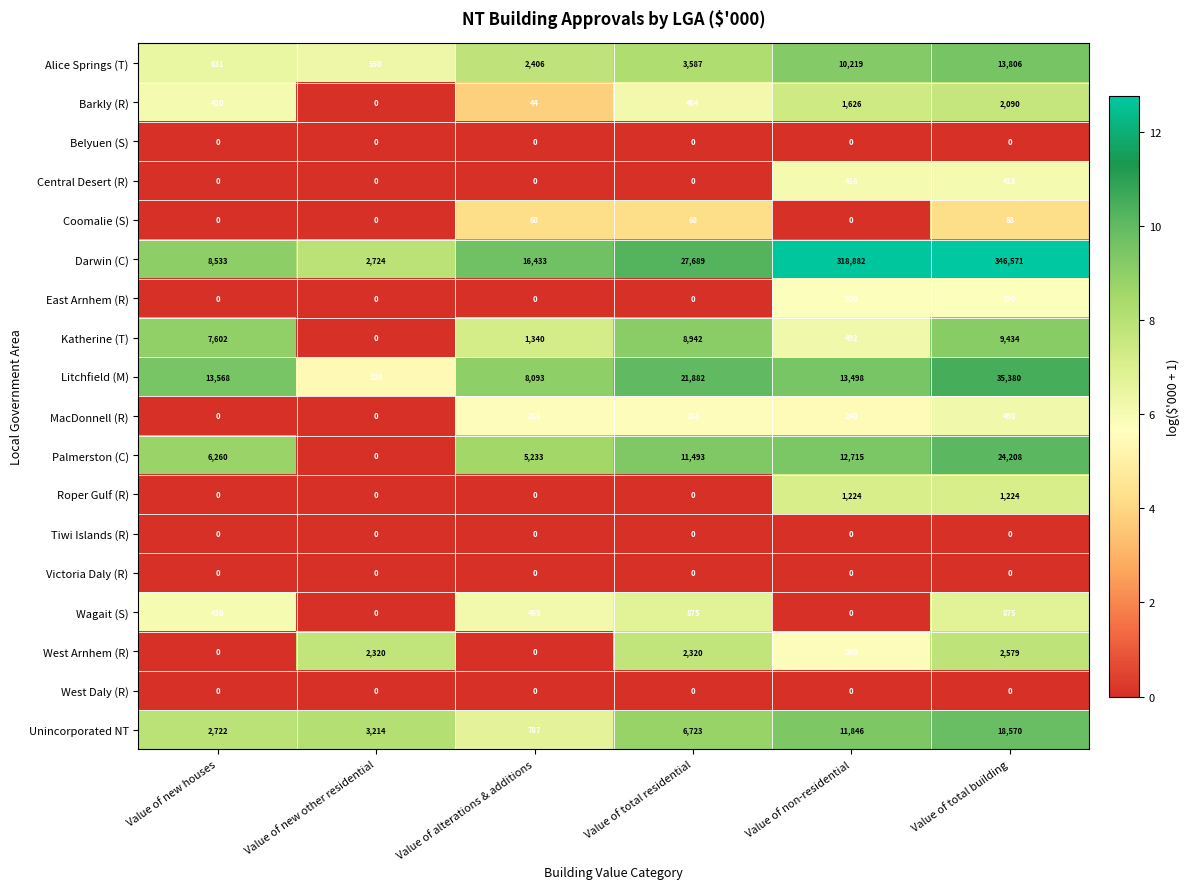

At how many categories does at least one series exceed 4?

6